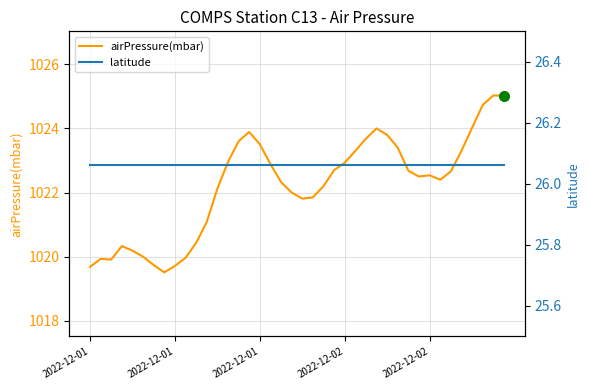

What is the greatest value displayed?

1025.0